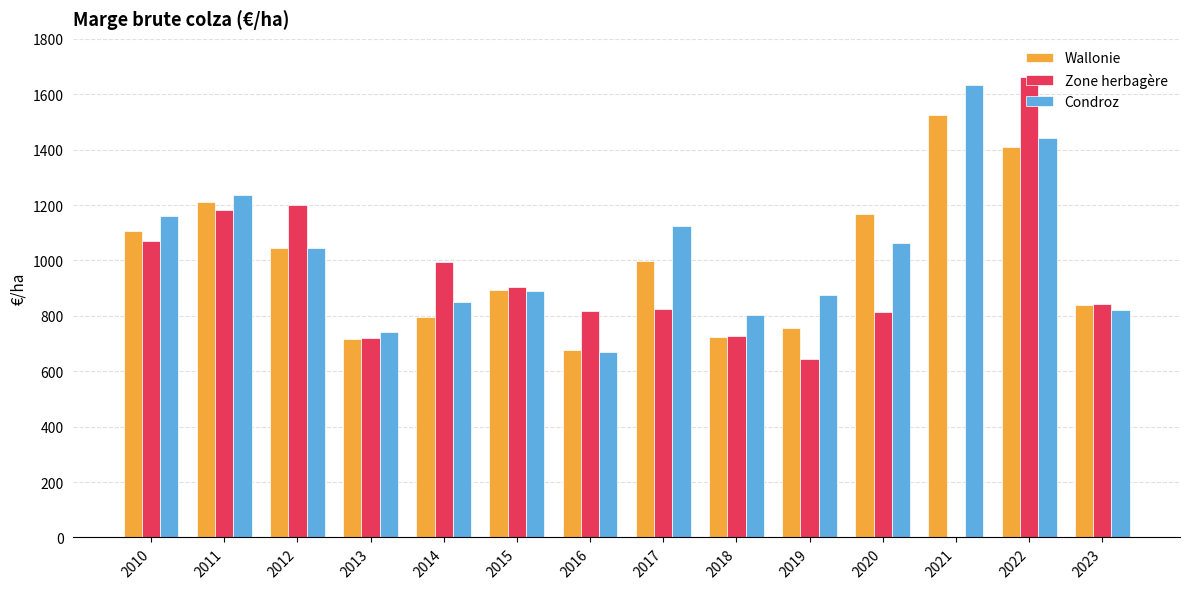

Rank the categories by Condroz value from highest to lowest.

2021, 2022, 2011, 2010, 2017, 2020, 2012, 2015, 2019, 2014, 2023, 2018, 2013, 2016